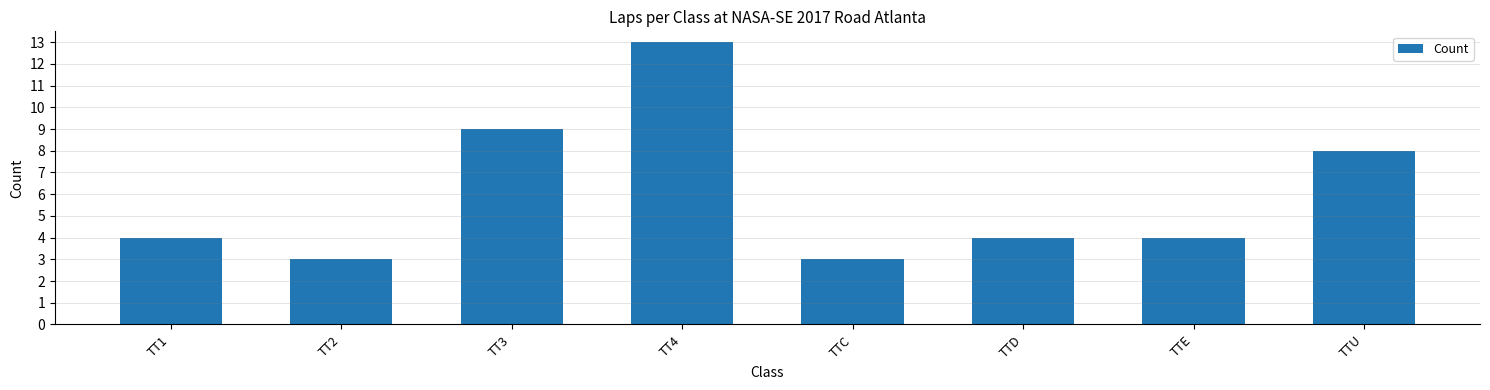

Approximately how many times larger is the value at TT3 compared to TTC?

3.0